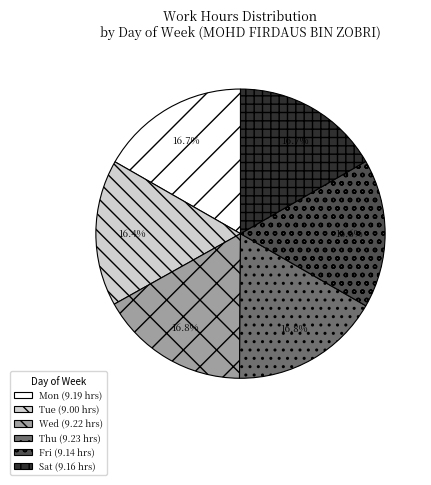

Is there any slice that represents more than half of the pie?

No